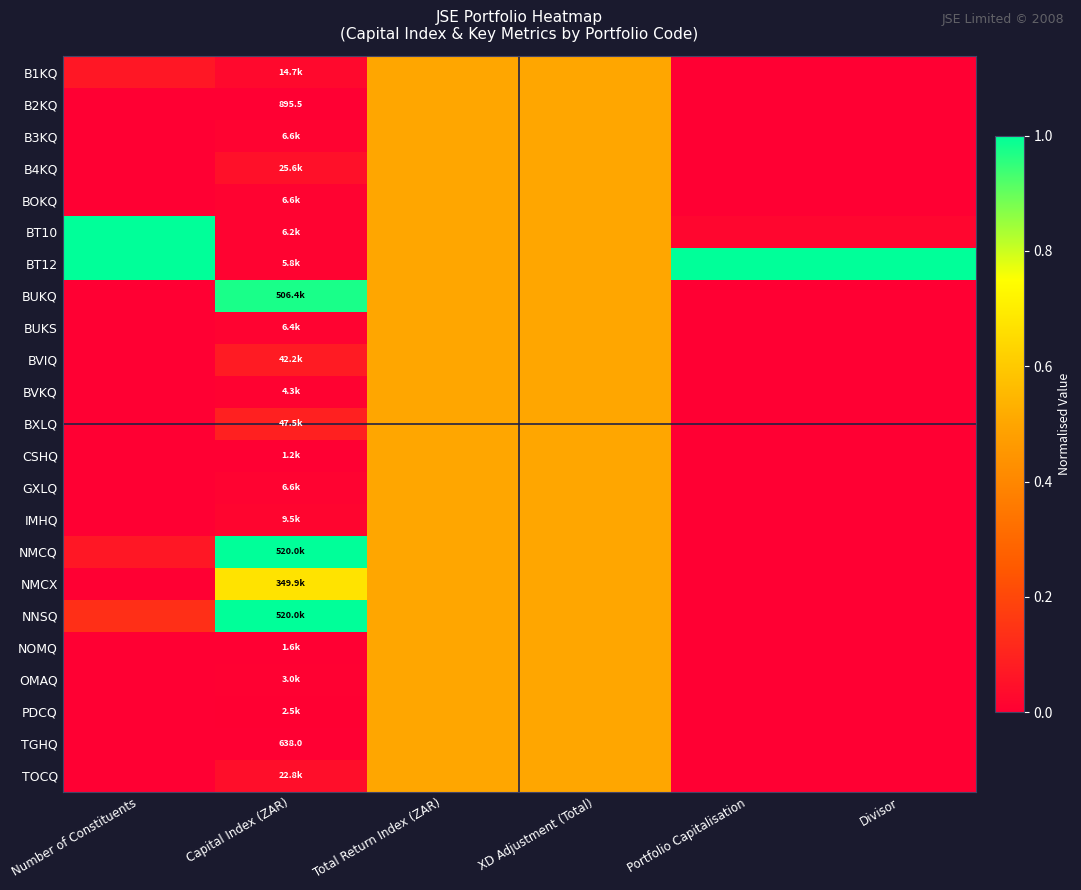

What is the sum of all PDCQ values?

1.0